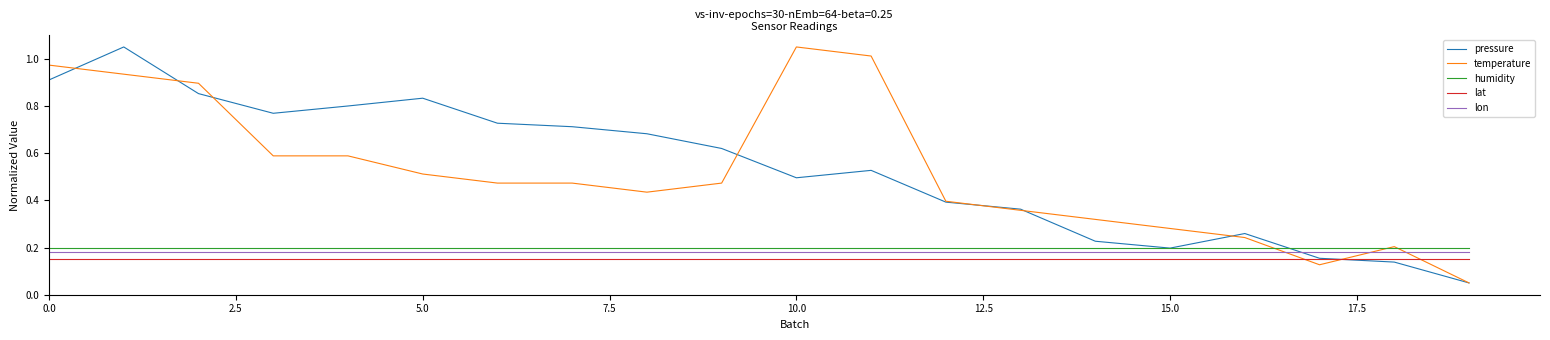

True or false: humidity and lat cross at least once.

False